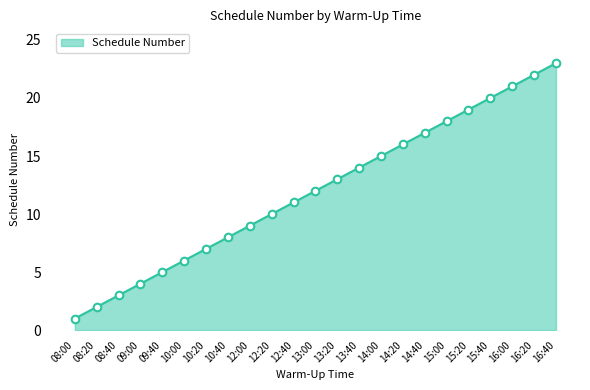

Between 12:20 and 14:00, which is larger?

14:00